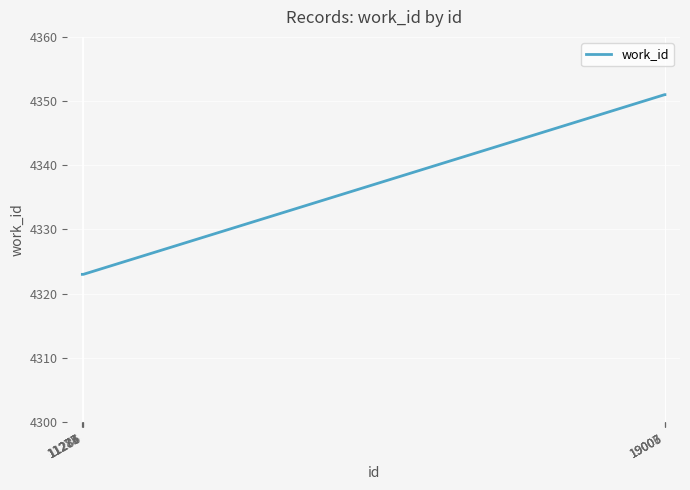

What is the average value?

4334